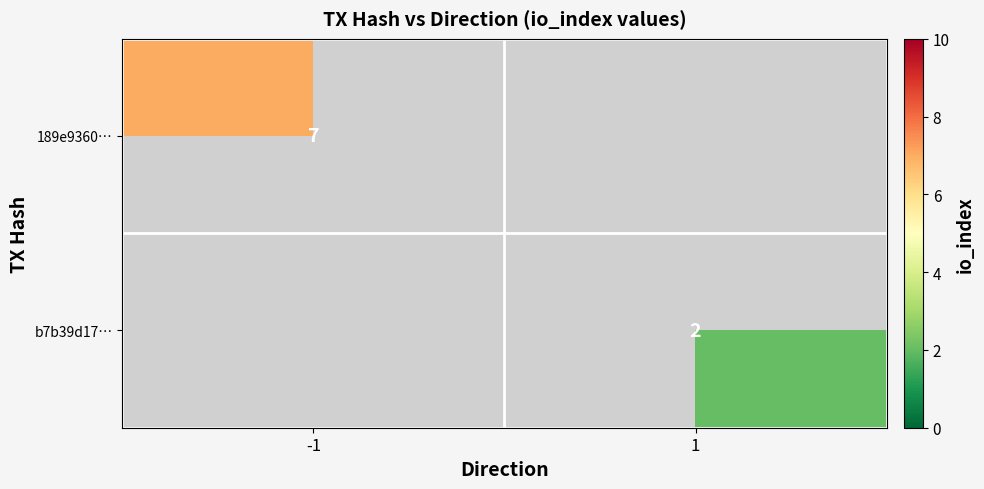

The value of 189e9360… at -1 is 9. True or false?

False